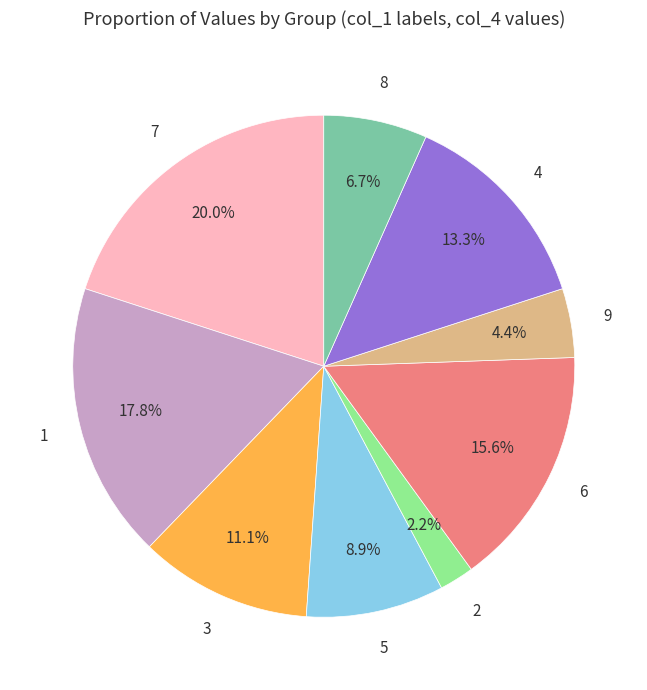

Does any single category account for the majority?

No